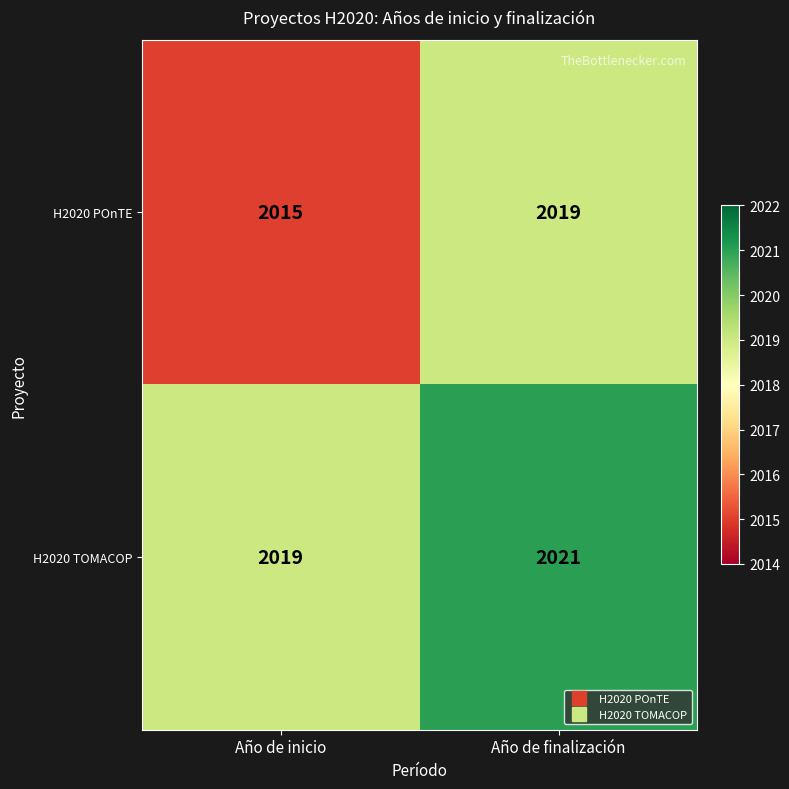

What is the total value across all series at Año de inicio?

4034